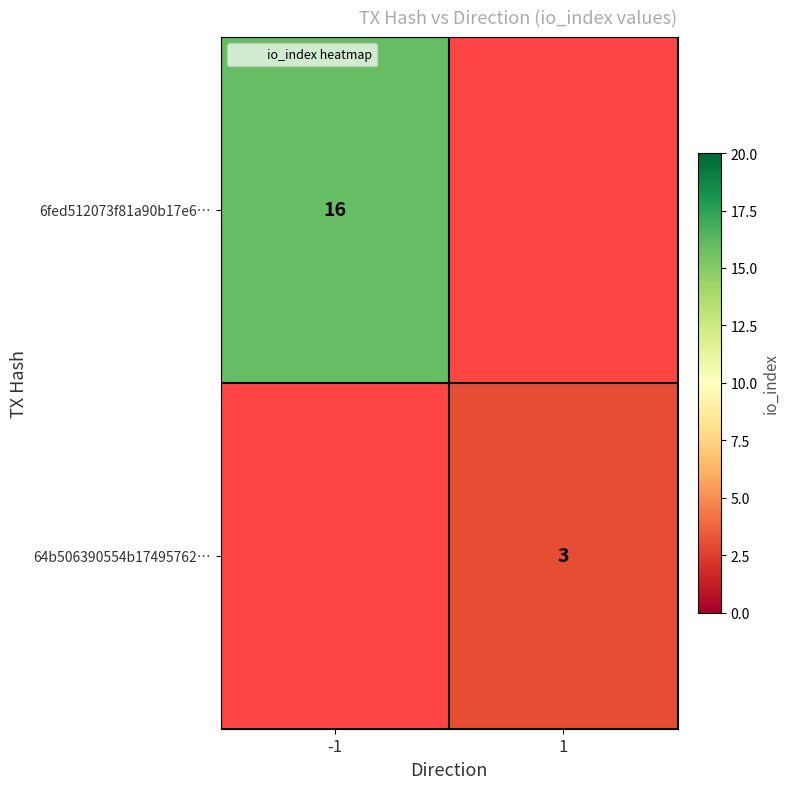

At how many categories does at least one series exceed 7?

1